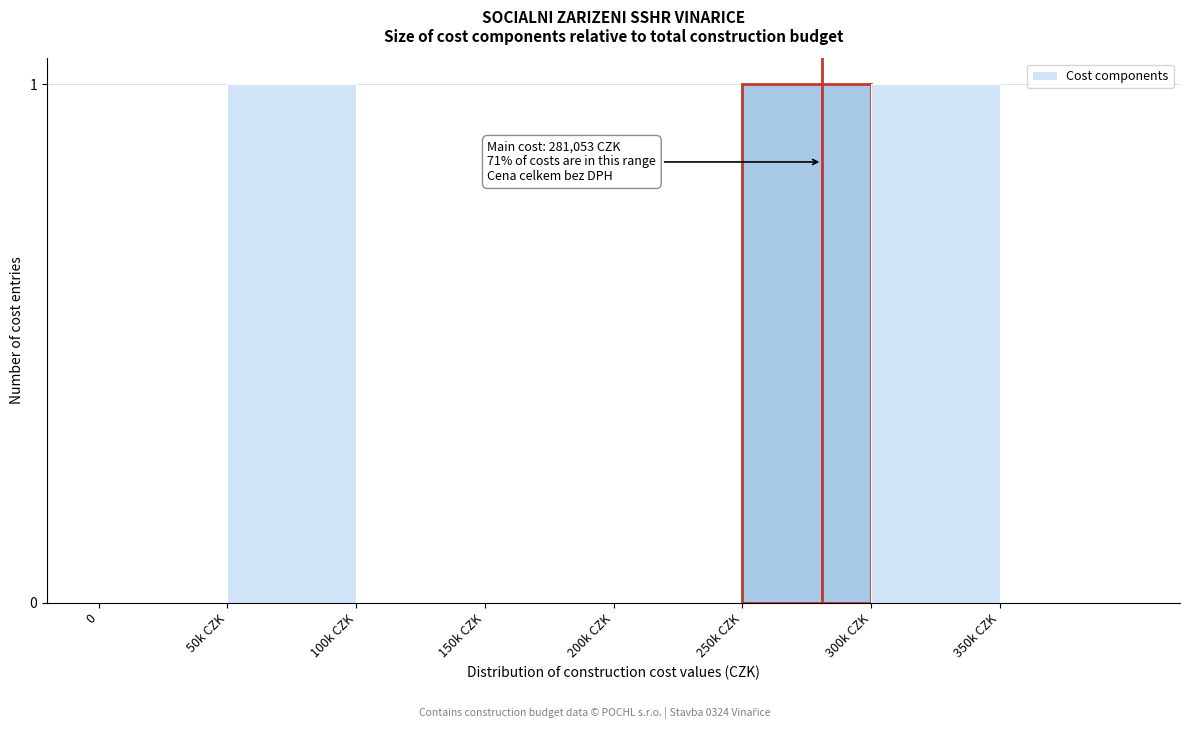

Reading left to right, transcribe all the data shown in this chart.

0=0	50k CZK=1	100k CZK=0	150k CZK=0	200k CZK=0	250k CZK=1	300k CZK=1	350k CZK=0